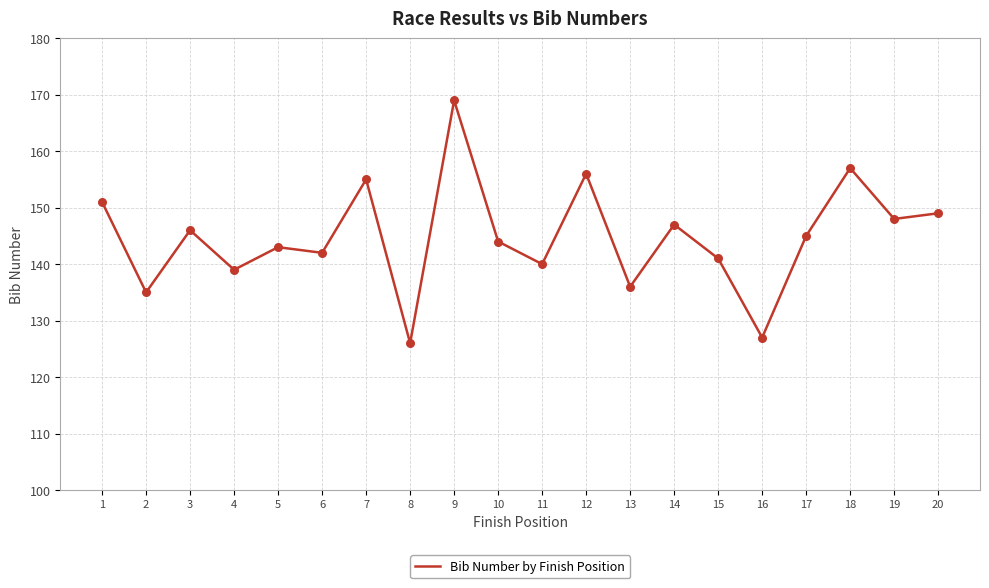

What is the change in value from 10 to 13?

-8